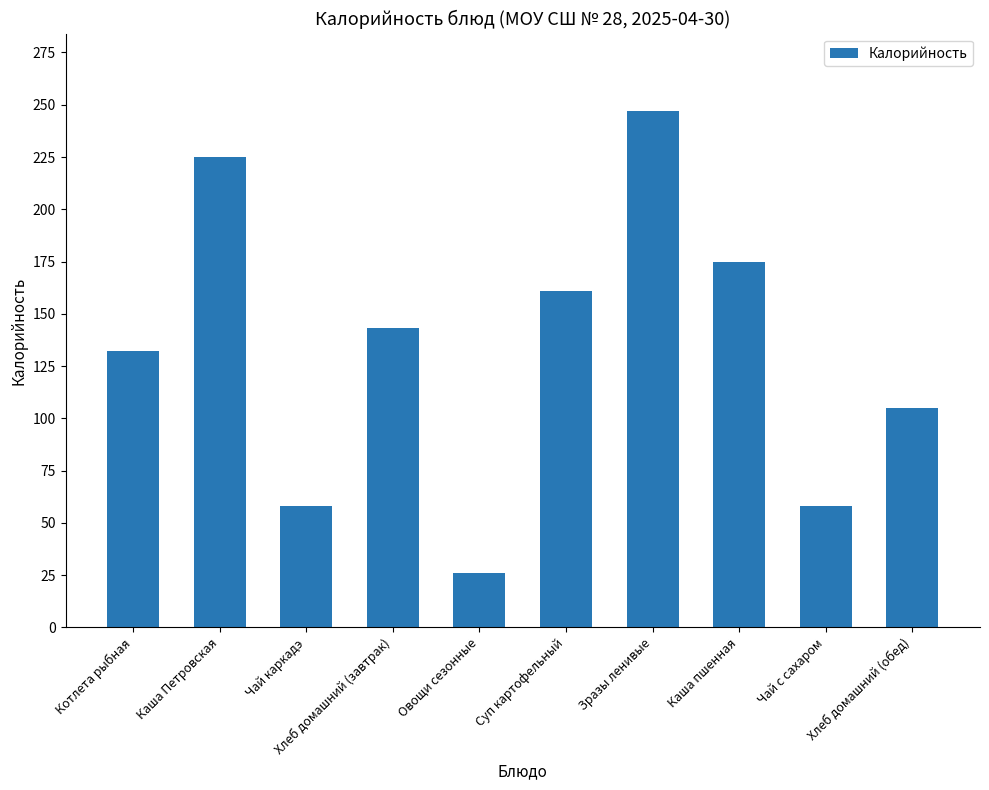

Reading right to left, transcribe all the data shown in this chart.

Хлеб домашний (обед)=105	Чай с сахаром=58	Каша пшенная=175	Зразы ленивые=247	Суп картофельный=161	Овощи сезонные=26	Хлеб домашний (завтрак)=143	Чай каркадэ=58	Каша Петровская=225	Котлета рыбная=132